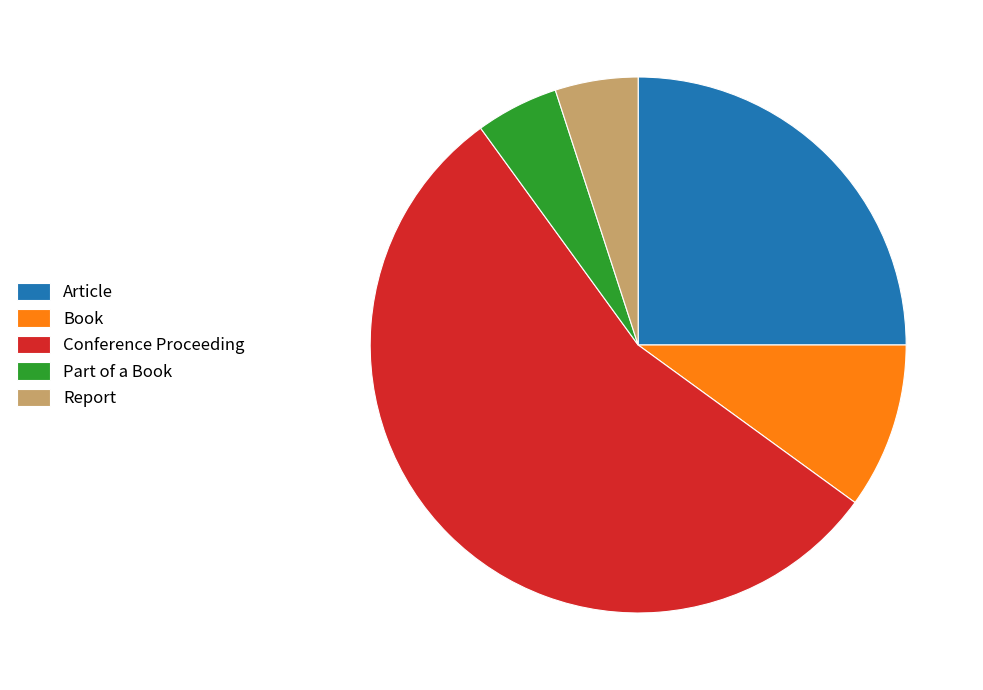

The Report slice represents 5% of the pie. True or false?

True